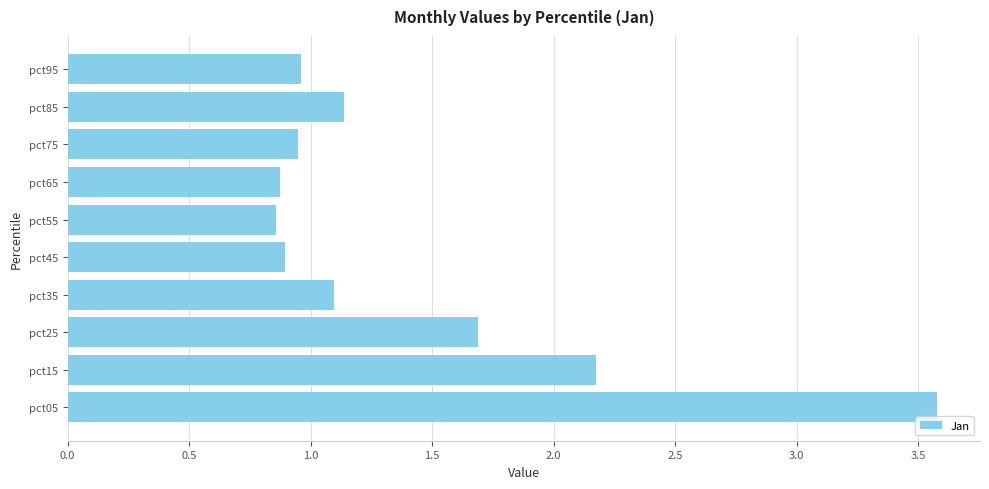

True or false: the data shows 1.5 at pct95.

False